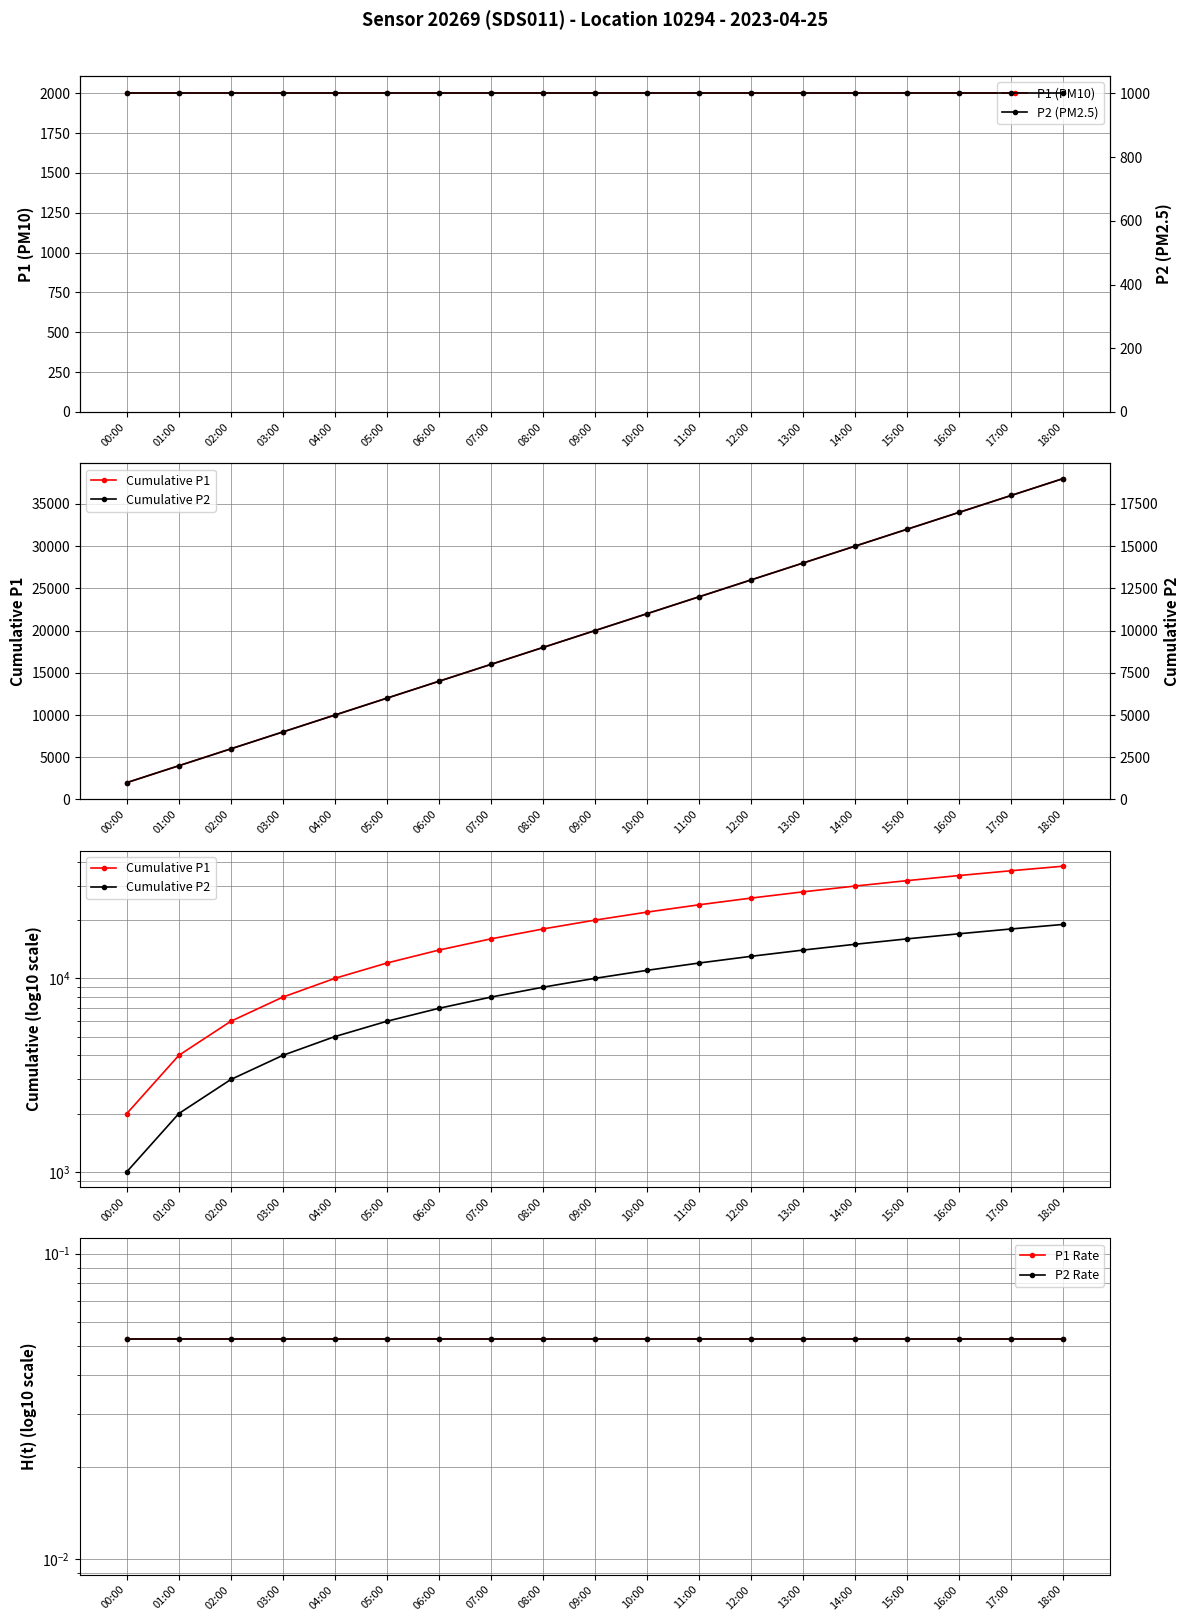

True or false: Cumulative P1 has a value of 15999.2 at 07:00.

True